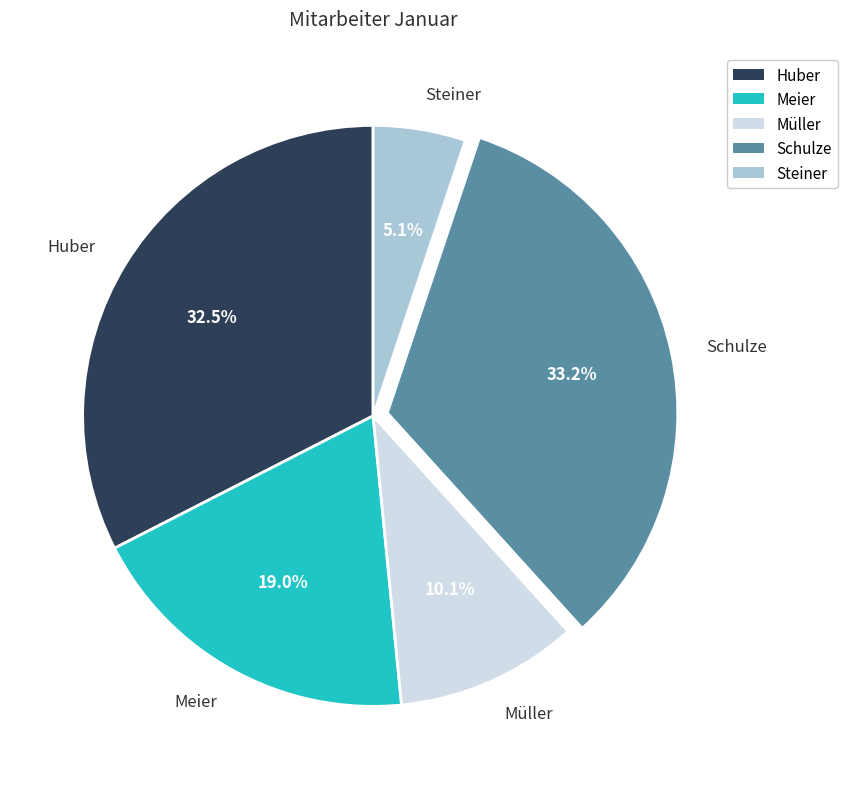

Which category has the smallest portion of the pie?

Steiner